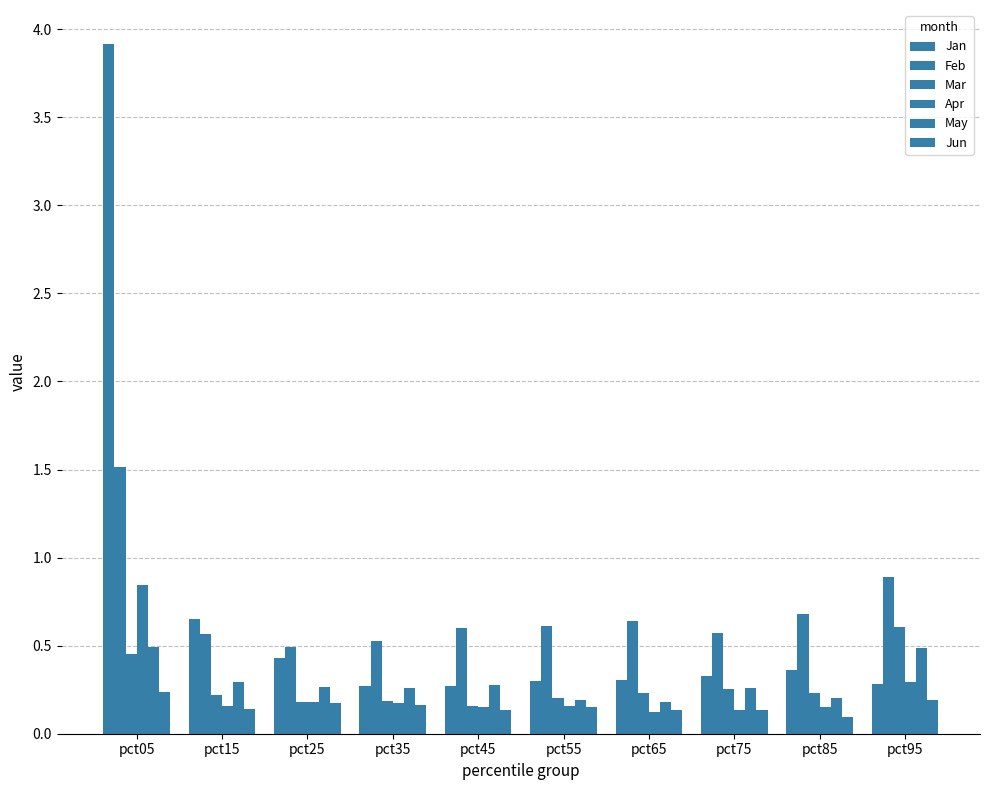

At which label does Apr reach its peak?

pct05